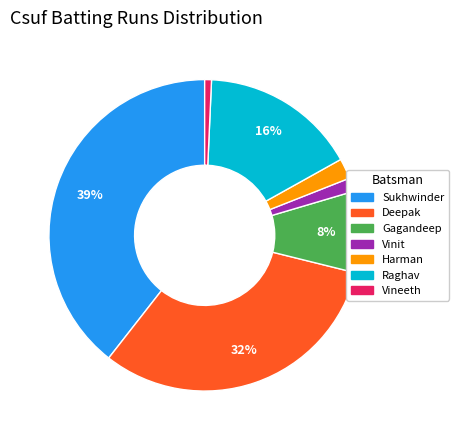

To the nearest percent, what is the average slice percentage?

14%